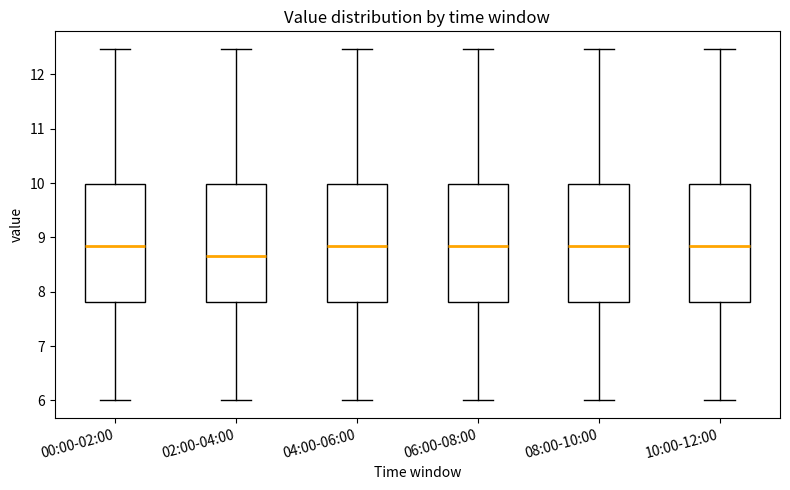

Reading left to right, read every box against the y-axis: the position of its median line, the range the box covers, and the ends of its whiskers. The values are not printed on the chart, so give them approximately, as read against the axis.

00:00-02:00: median 8.8, box 7.8 to 10.0, whiskers 6.0 to 12.5
02:00-04:00: median 8.7, box 7.8 to 10.0, whiskers 6.0 to 12.5
04:00-06:00: median 8.8, box 7.8 to 10.0, whiskers 6.0 to 12.5
06:00-08:00: median 8.8, box 7.8 to 10.0, whiskers 6.0 to 12.5
08:00-10:00: median 8.8, box 7.8 to 10.0, whiskers 6.0 to 12.5
10:00-12:00: median 8.8, box 7.8 to 10.0, whiskers 6.0 to 12.5